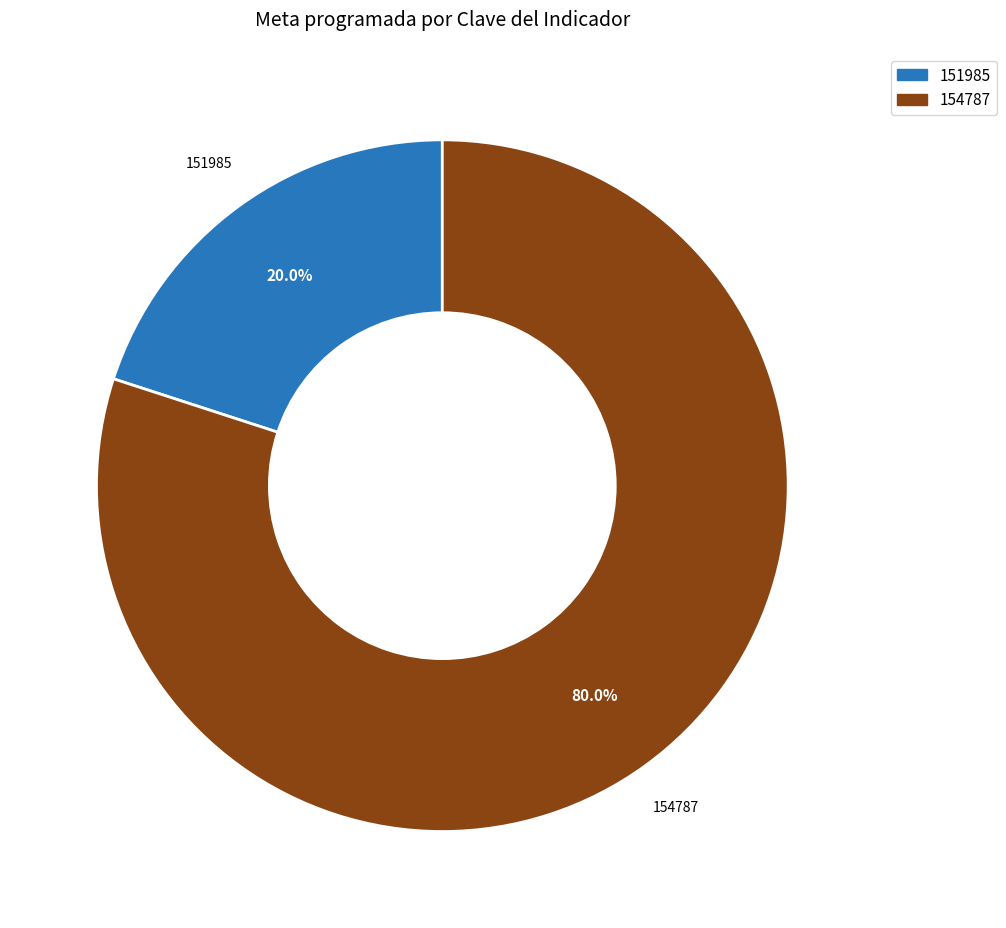

Between 151985 and 154787, which is larger?

154787